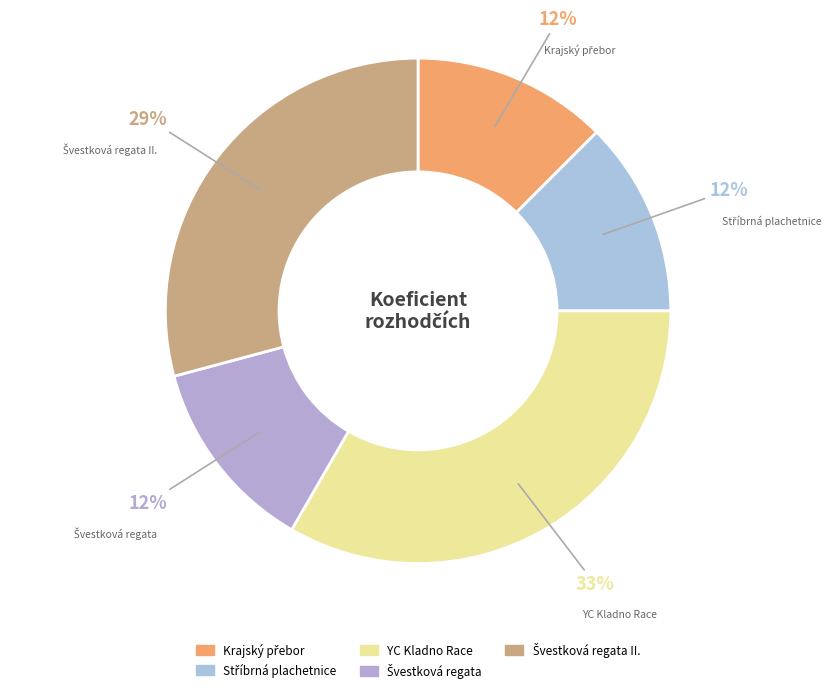

To the nearest percent, what is the difference between the largest and smallest slice percentages?

21%